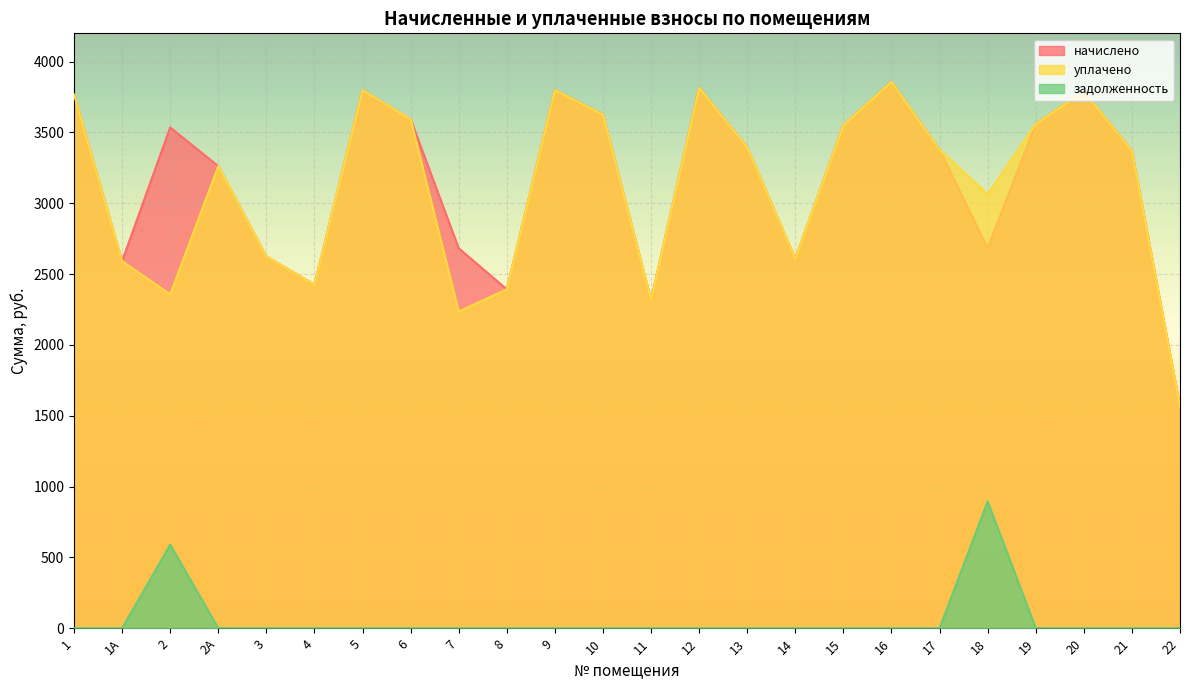

Reading left to right, what are all the values shown in this chart?

начислено: 1=3767.5	1А=2591.6	2=3535.6	2А=3262.3	3=2624.8	4=2426.0	5=3800.5	6=3593.5	7=2682.7	8=2392.9	9=3800.5	10=3626.6	11=2318.4	12=3817.1	13=3394.8	14=2608.2	15=3552.1	16=3858.5	17=3378.2	18=2682.7	19=3560.4	20=3792.2	21=3370.1	22=1564.9
уплачено: 1=3767.5	1А=2591.6	2=2357.0	2А=3262.3	3=2624.8	4=2426.0	5=3800.5	6=3593.5	7=2235.6	8=2392.9	9=3800.5	10=3626.6	11=2318.4	12=3817.1	13=3394.8	14=2608.2	15=3552.1	16=3858.5	17=3378.2	18=3065.0	19=3560.4	20=3792.2	21=3370.1	22=1564.9
задолженность: 1=0.0	1А=0.0	2=589.3	2А=0.0	3=0.0	4=0.0	5=0.0	6=0.0	7=0.0	8=0.0	9=0.0	10=0.0	11=0.0	12=0.0	13=0.0	14=0.0	15=0.0	16=0.0	17=0.0	18=894.2	19=0.0	20=0.0	21=0.0	22=0.0